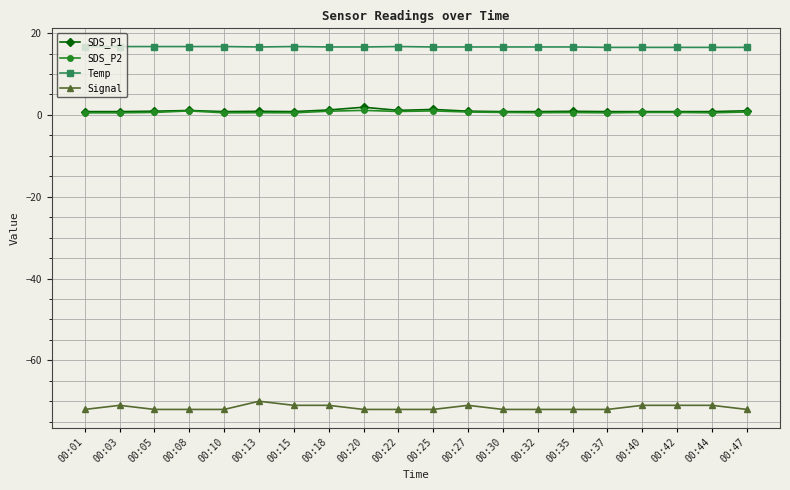

True or false: SDS_P2 and Signal cross at least once.

False